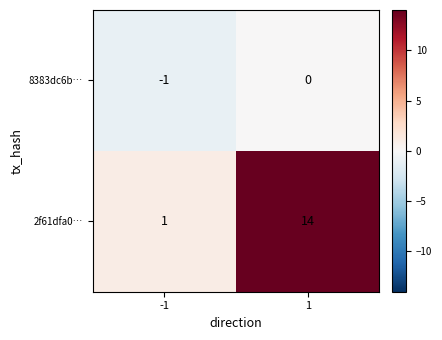

What is the highest value of the 2f61dfa0… series?

14